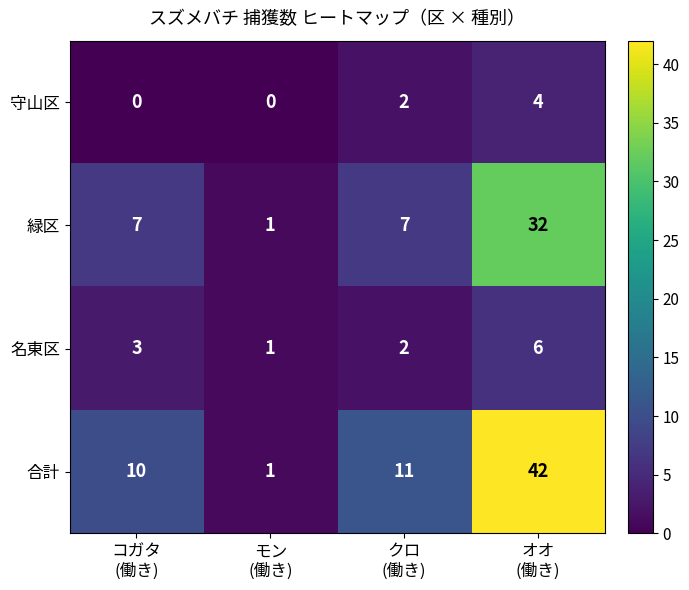

What is the difference between the second highest and minimum values in the 緑区 series?

6